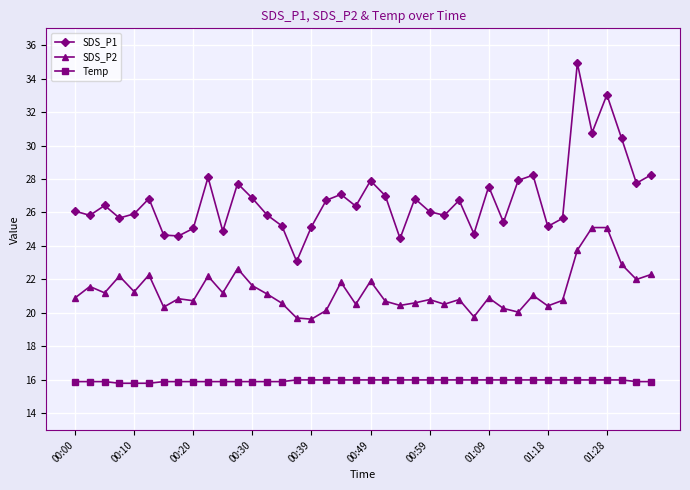

In SDS_P1, how many points are higher than both neighbors (excluding endpoints)?

12